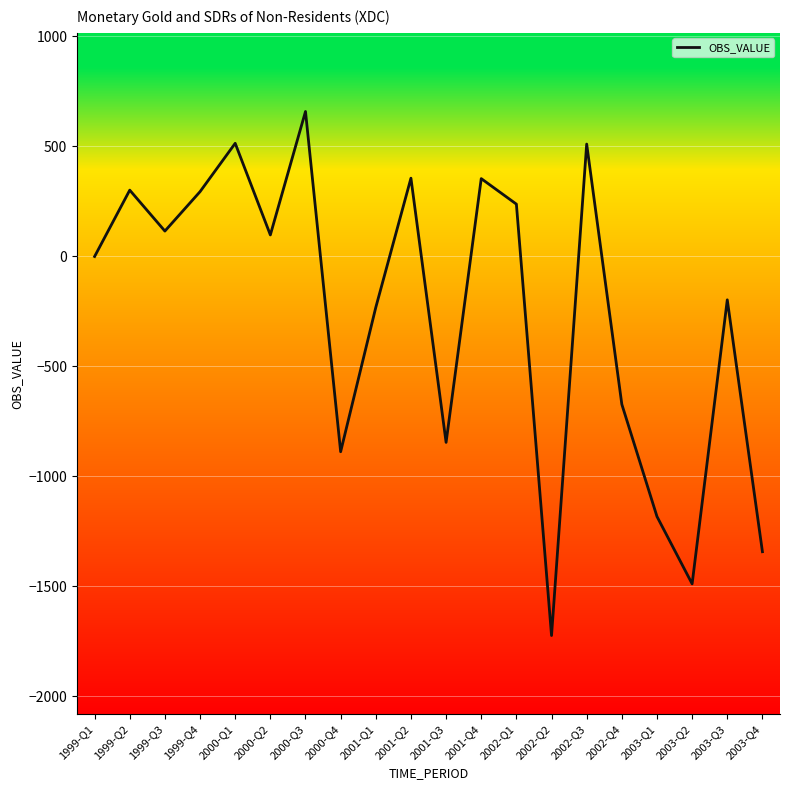

What is the average value?

-256.3